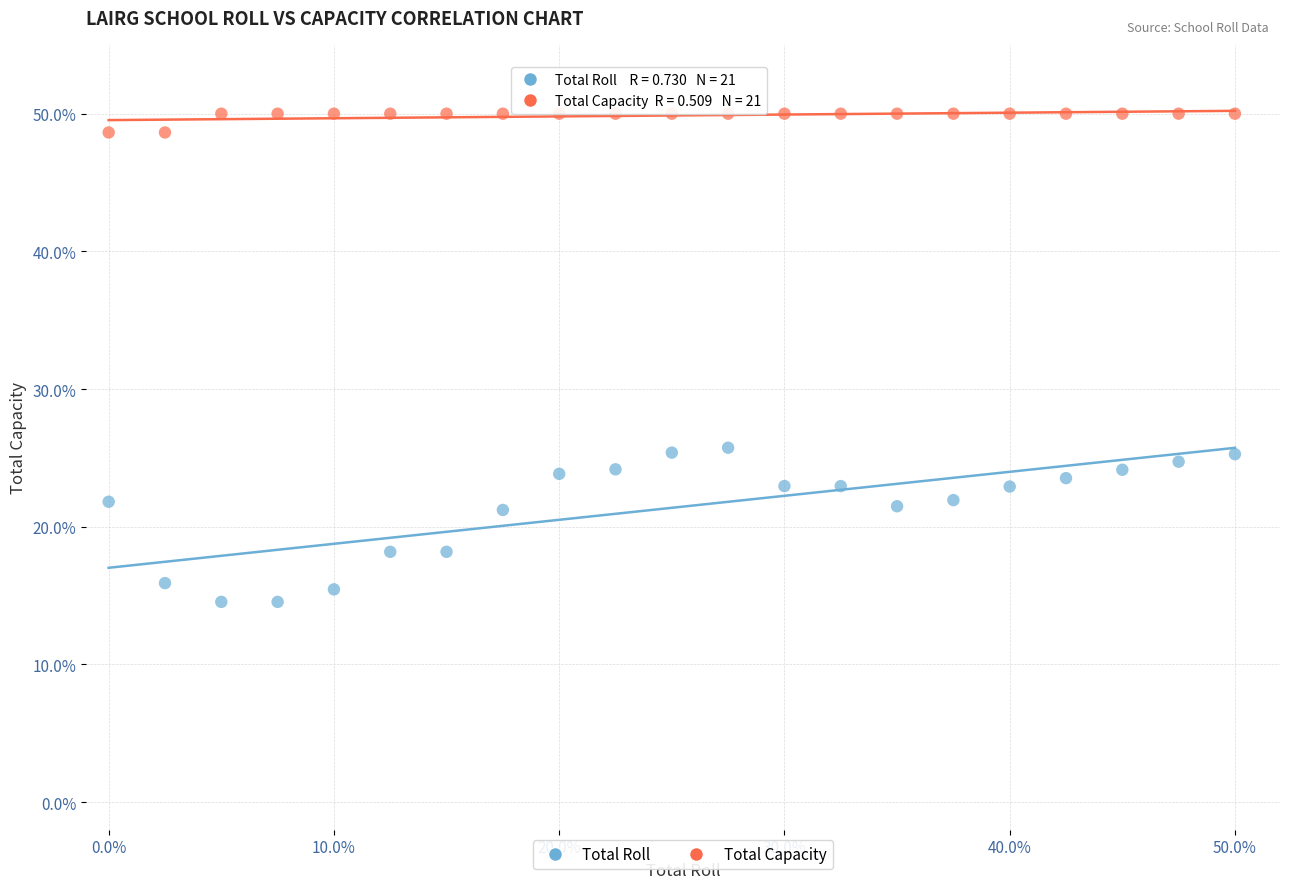

Across all data points, what is the range of Y values (max minus min)?

35.5